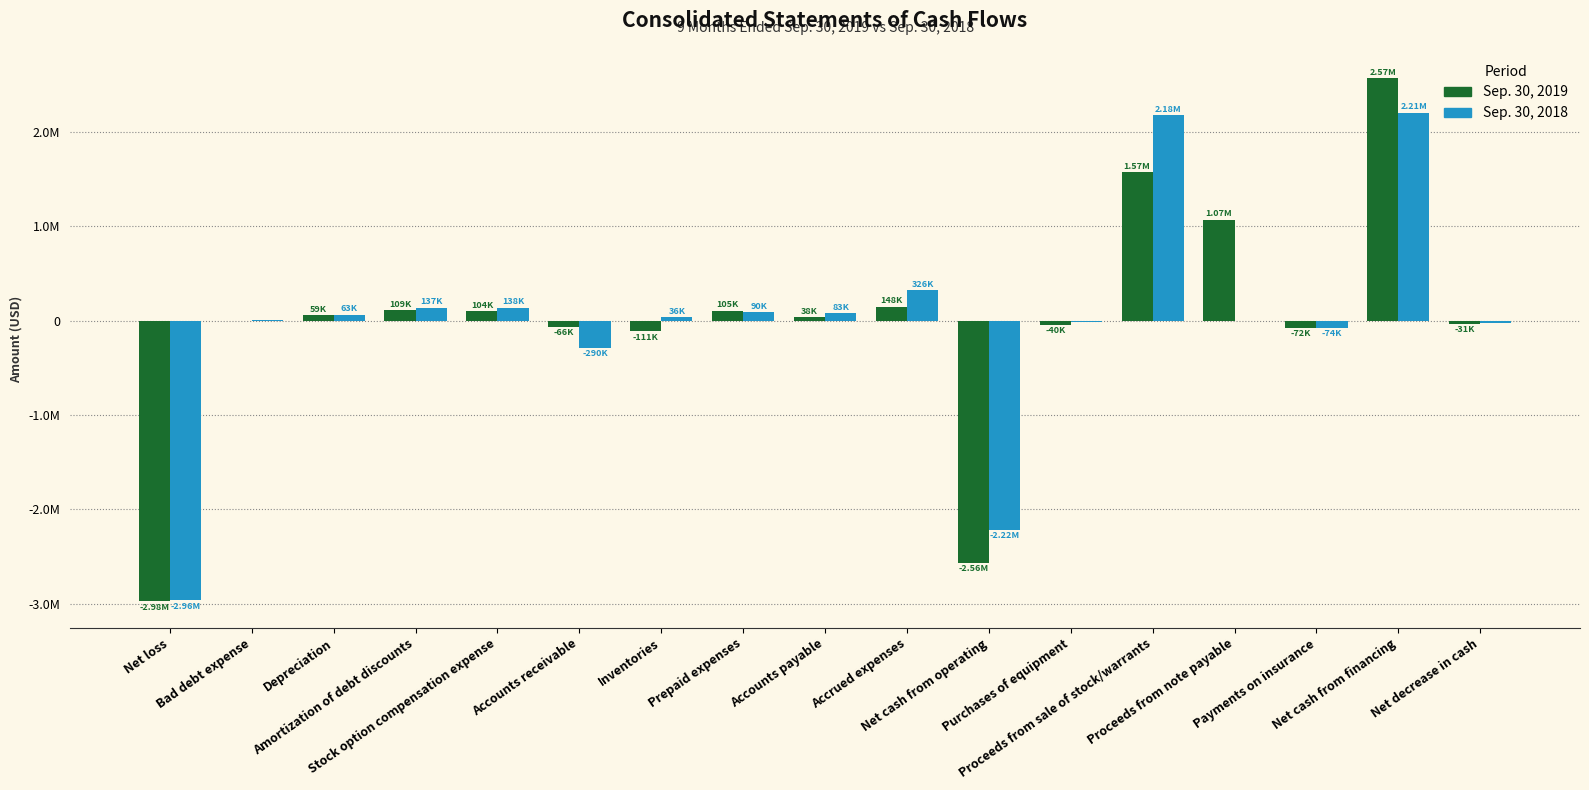

What are all the series names shown in the legend?

Sep. 30, 2019, Sep. 30, 2018